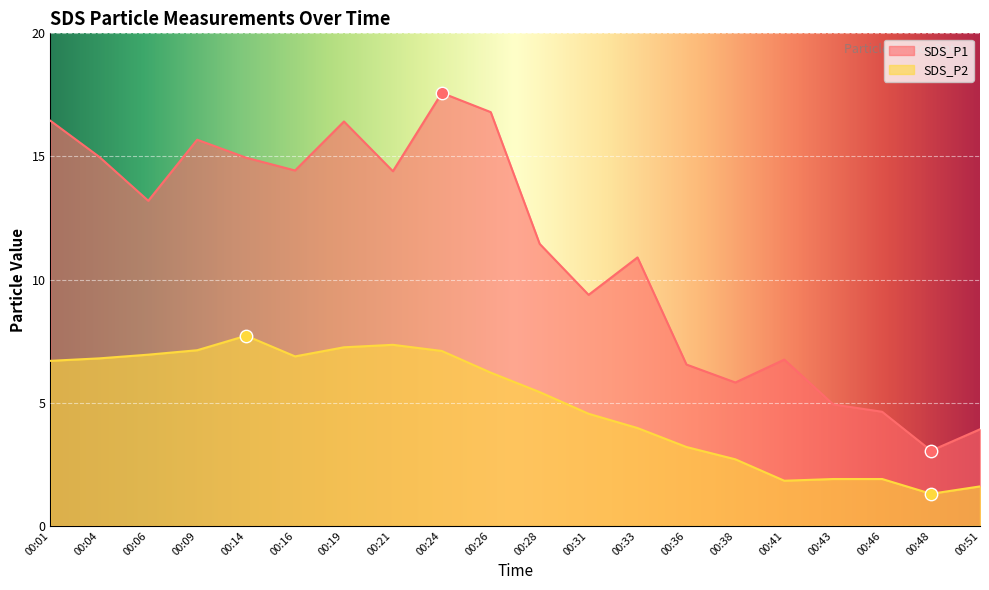

Is the value of SDS_P2 at 00:46 greater than the value of SDS_P1 at 00:09?

No